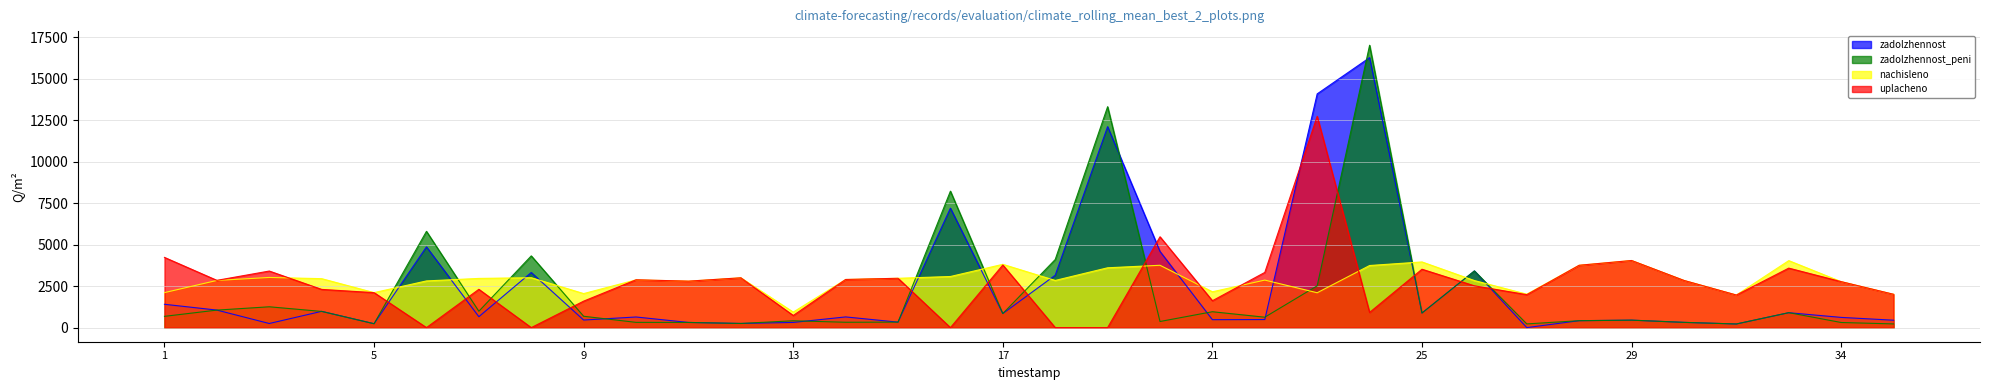

Which series changed the most between 16 and 20?

zadolzhennost_peni